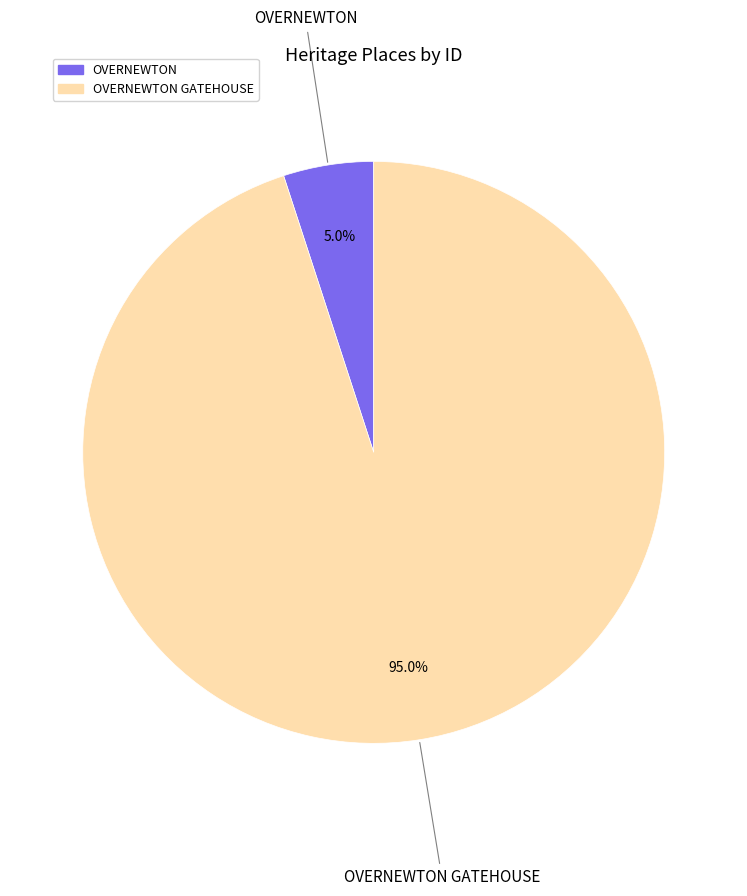

Does any single category account for the majority?

Yes